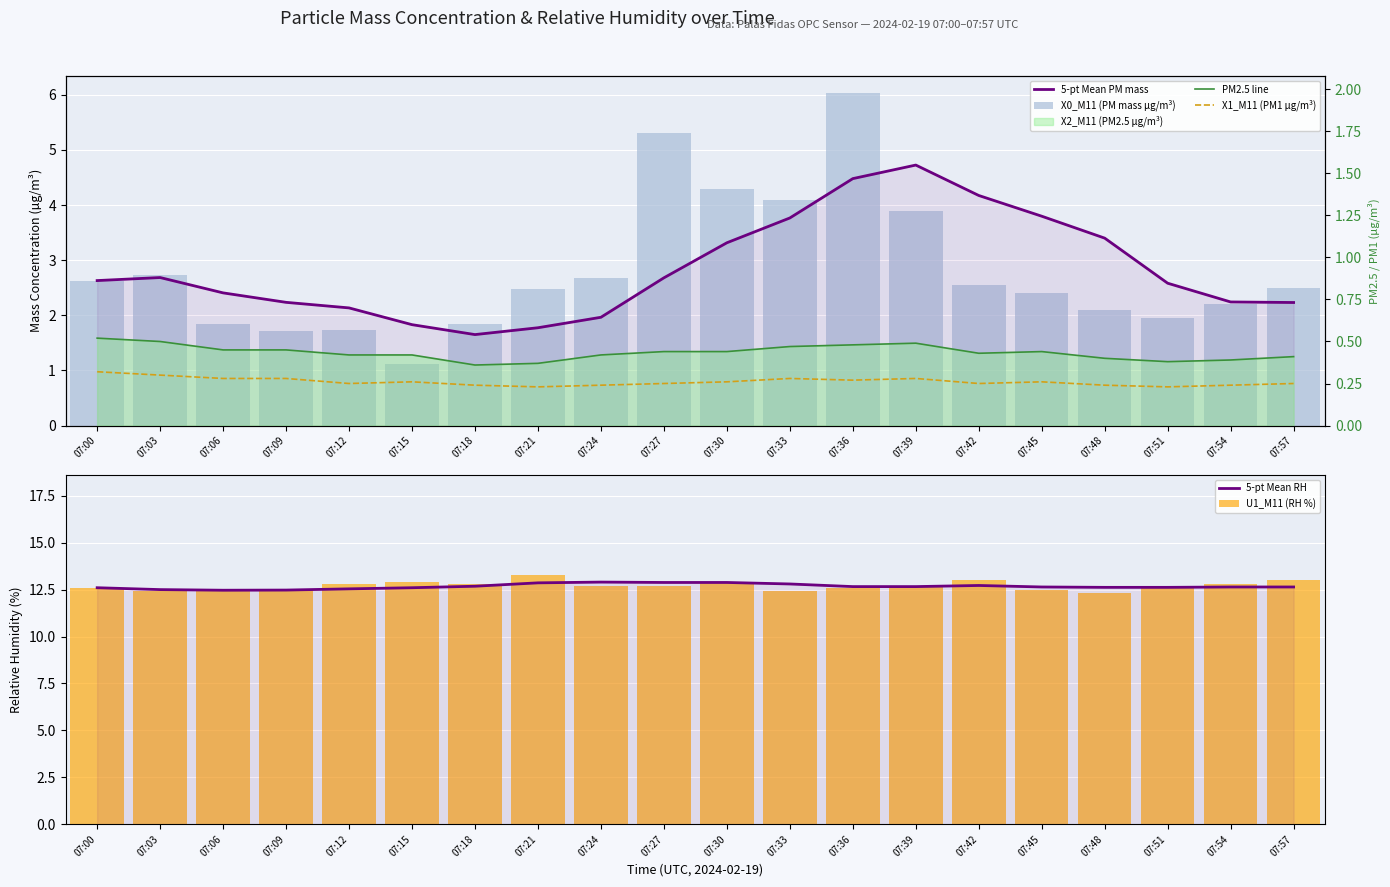

What is the spread (max minus min) of values at 07:45?

12.4